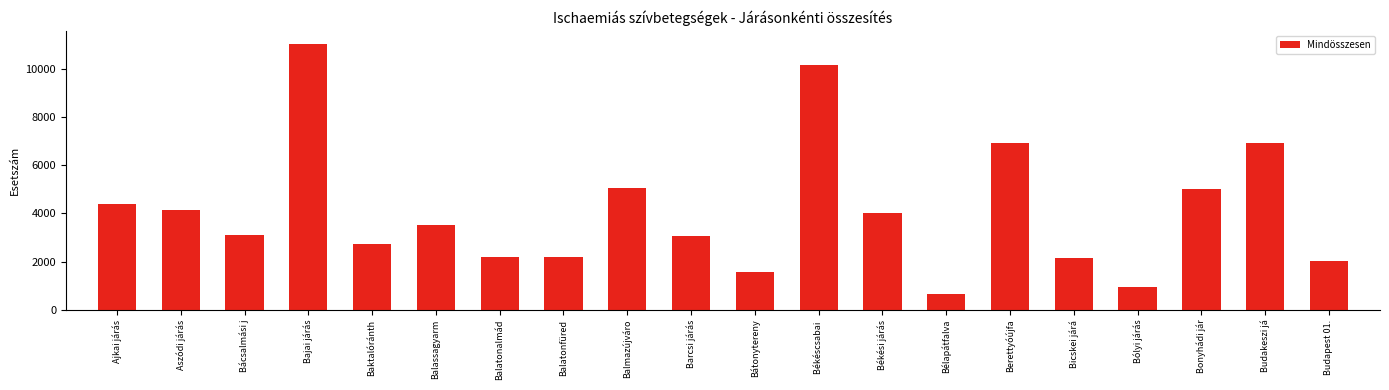

Count the number of data series in this chart.

1